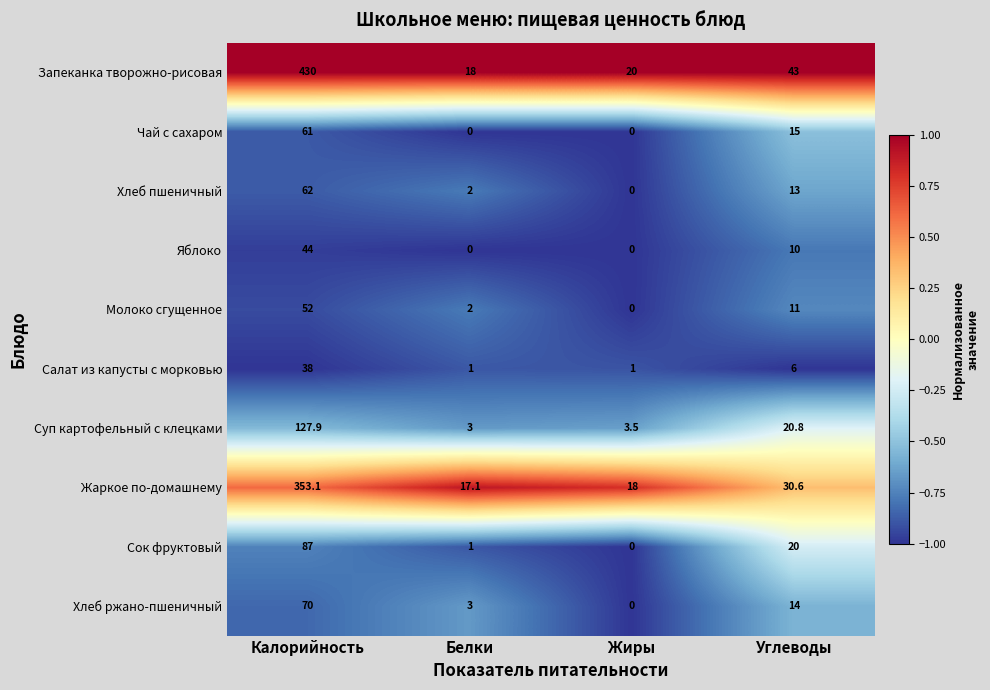

Which label corresponds to the largest value in the chart?

Калорийность